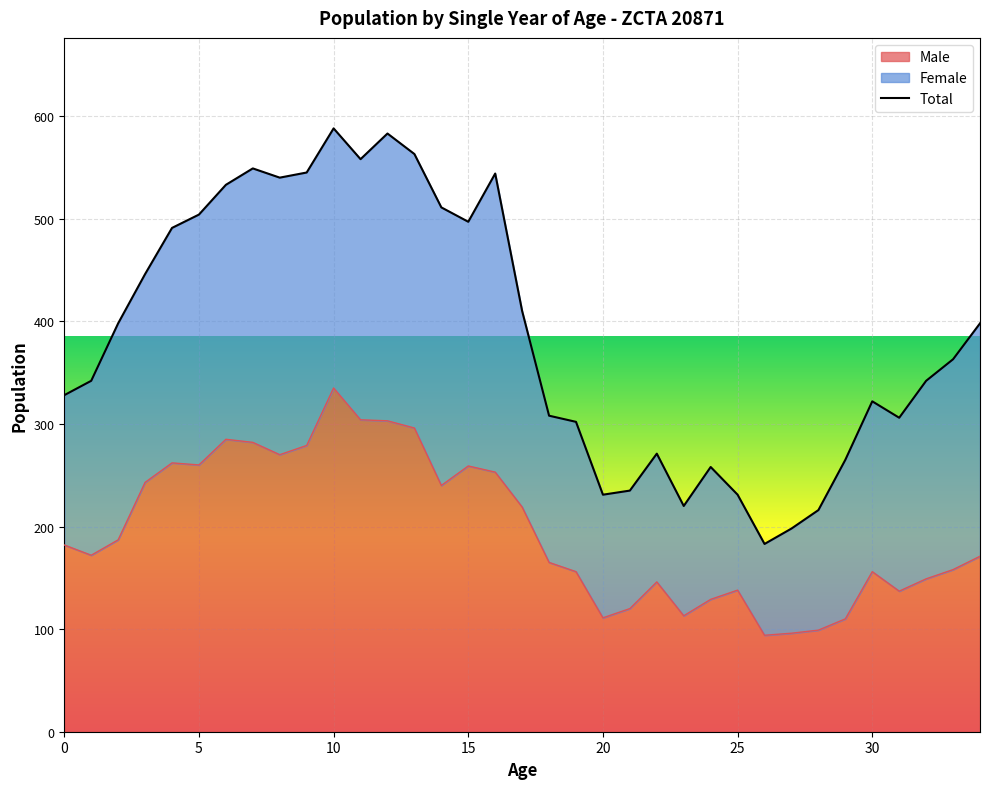

Reading left to right, extract all data points from this chart.

182	172	187	243	262	260	285	282	270	279	335	304	303	296	240	259	253	219	165	156	111	120	146	113	129	138	94	96	99	110	156	137	149	158	171